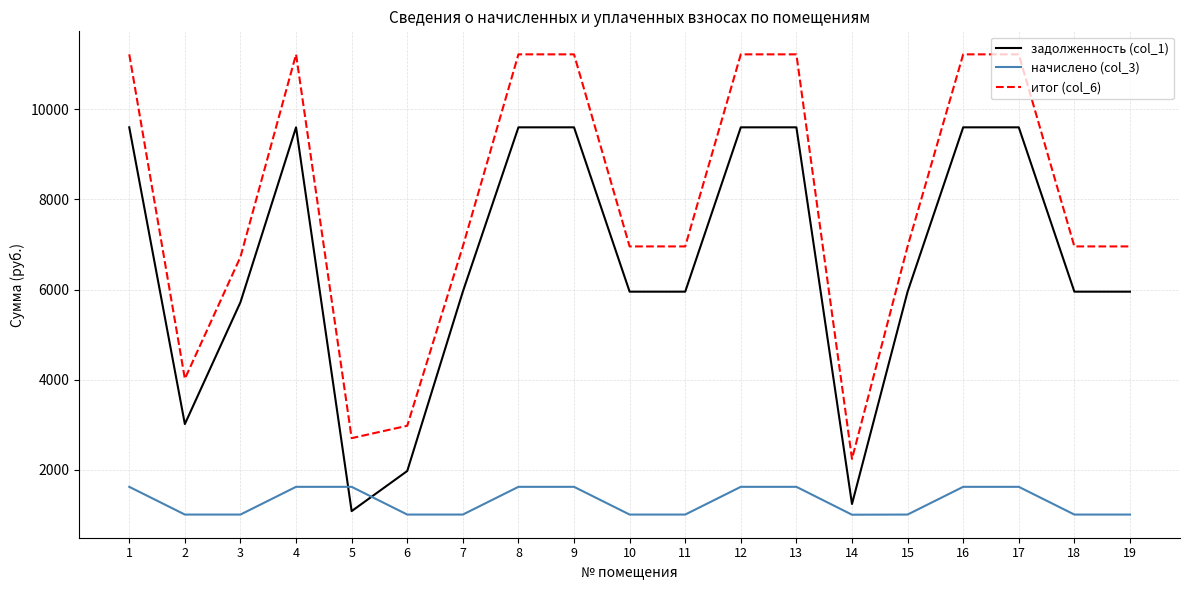

The итог (col_6) series shows 2975.6 at 6. True or false?

True